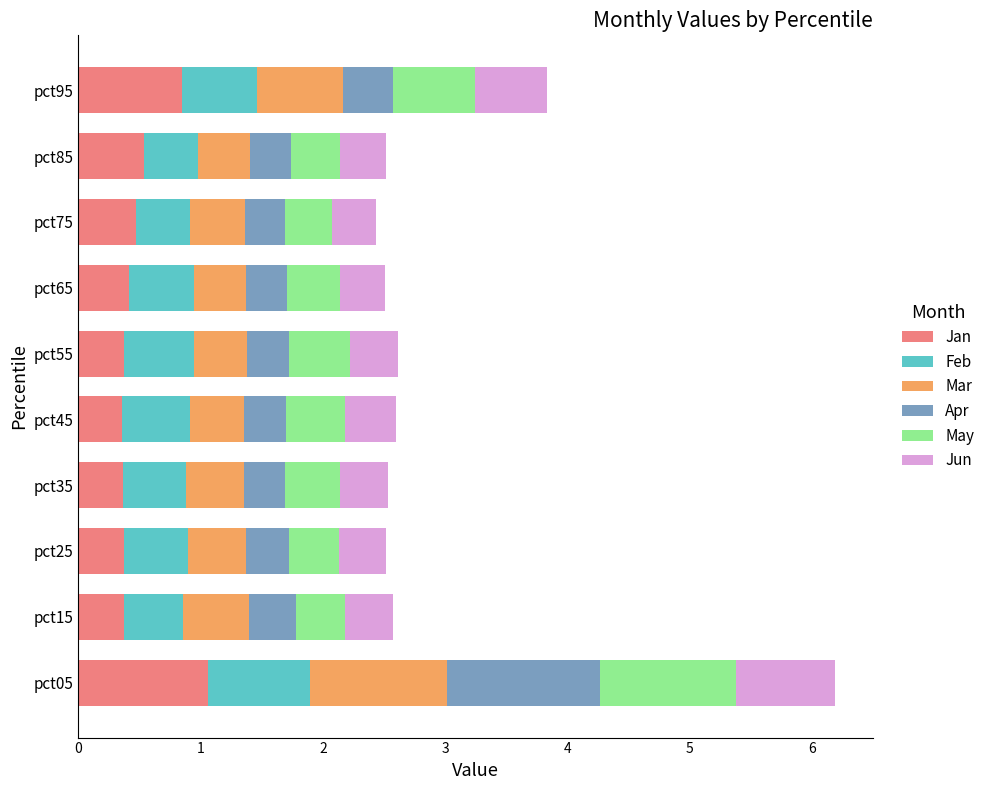

At which category is the sum across all series the highest?

pct05